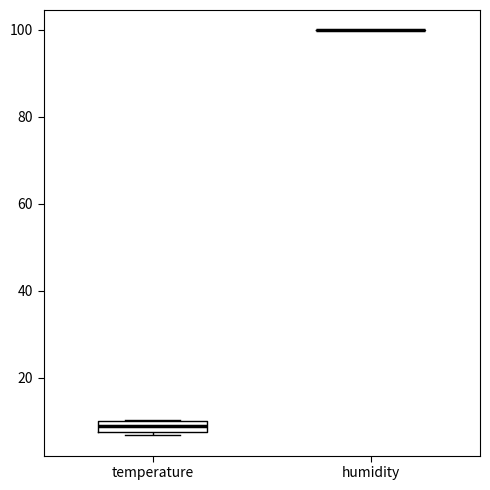

Comparing the boxes themselves (not the whiskers), which one is the tallest?

temperature